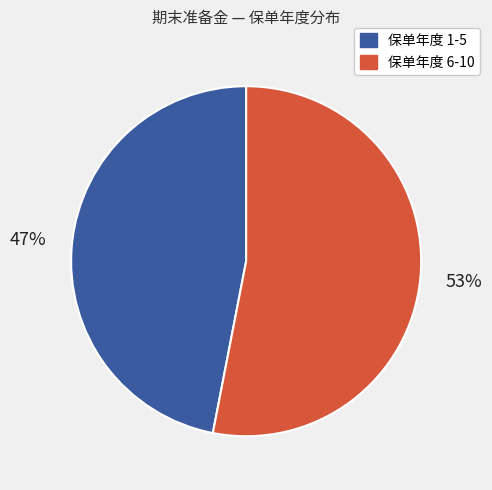

How many slices are in this pie chart?

2